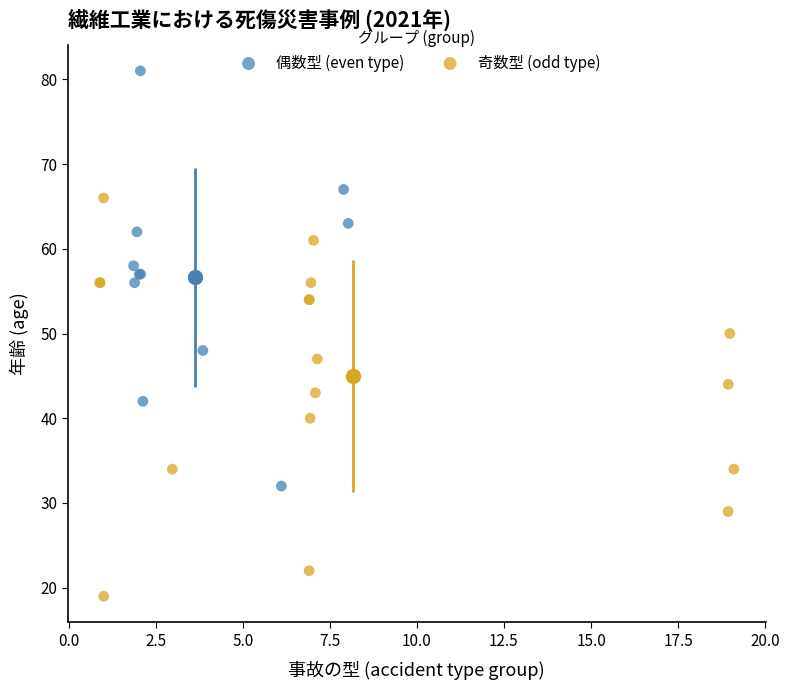

Which series contains the highest Y value?

偶数型 (even type)